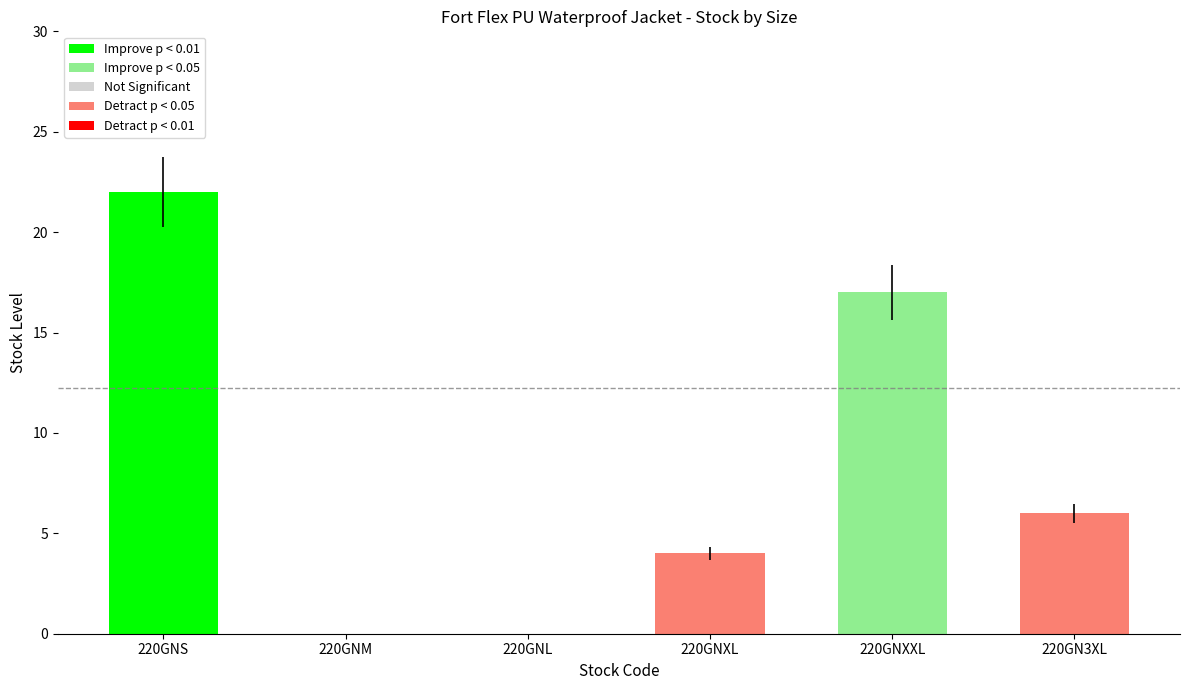

What is the label of the 2nd bar from the left?

220GNM